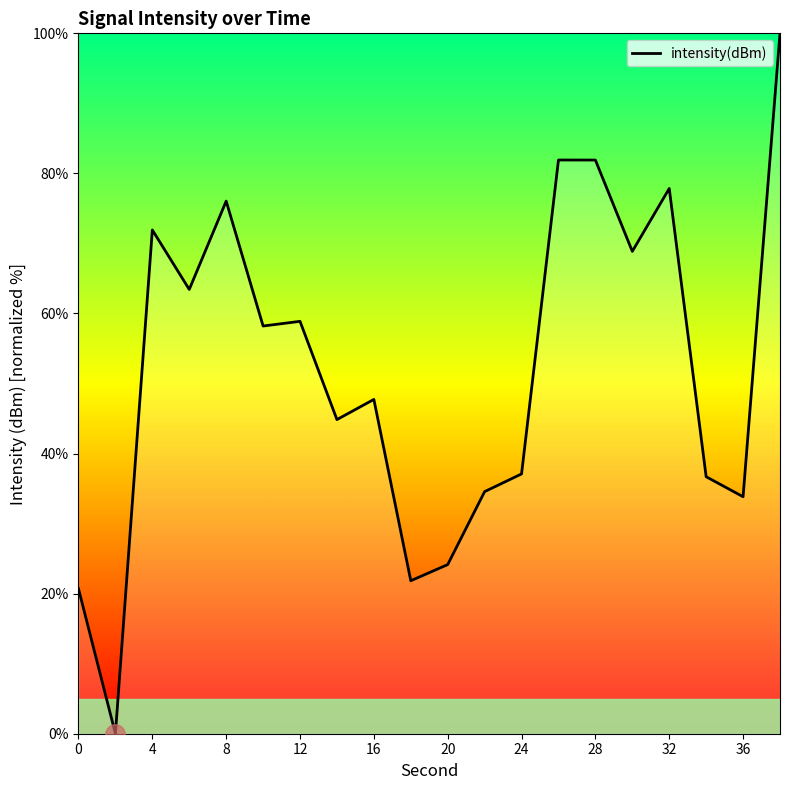

What is the maximum value shown in the chart?

100.0